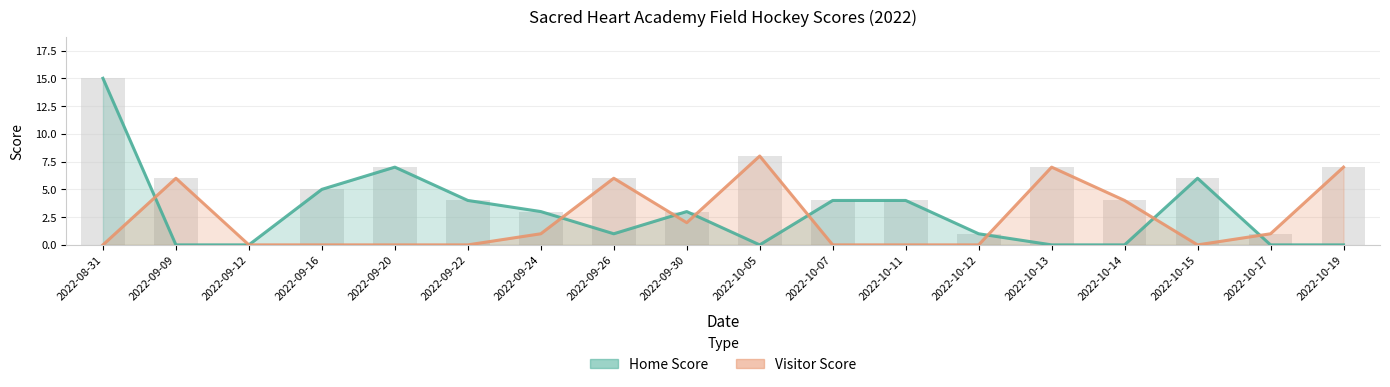

Which category has the lowest value across all series?

2022-09-09